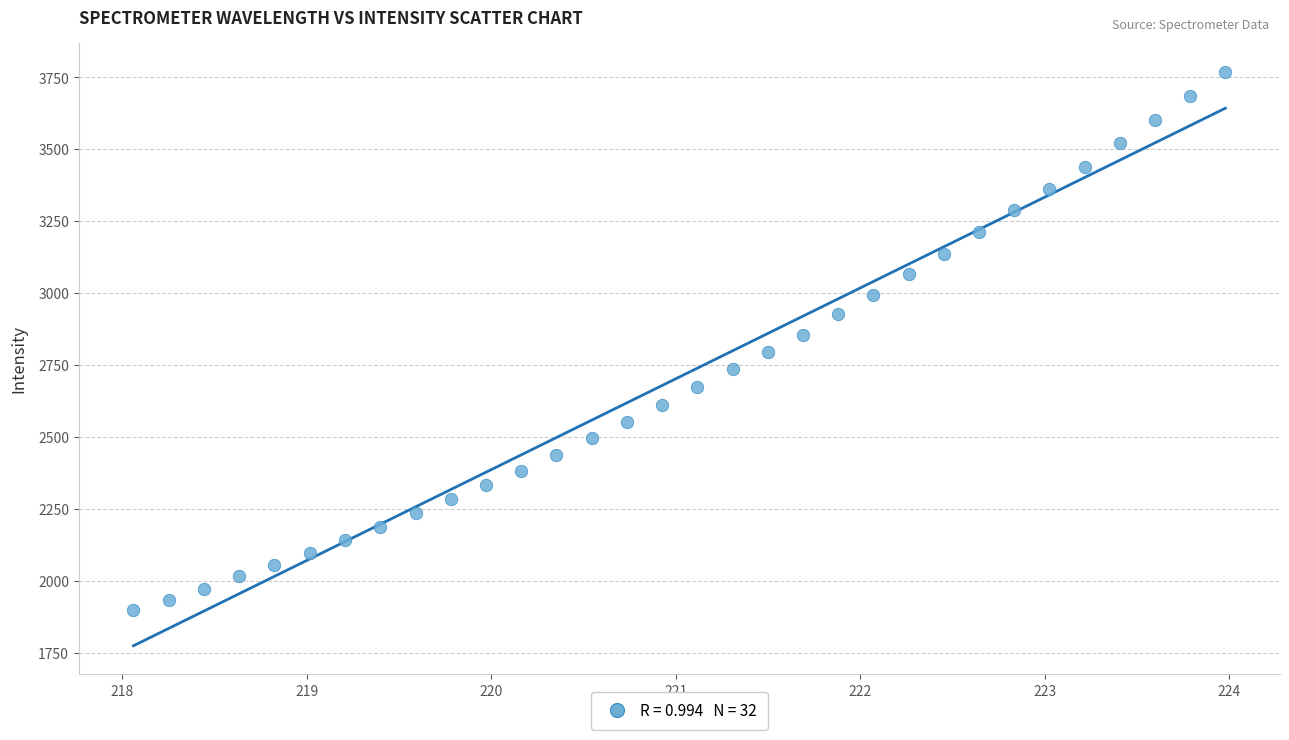

What is the range of X values (max minus min)?

5.9